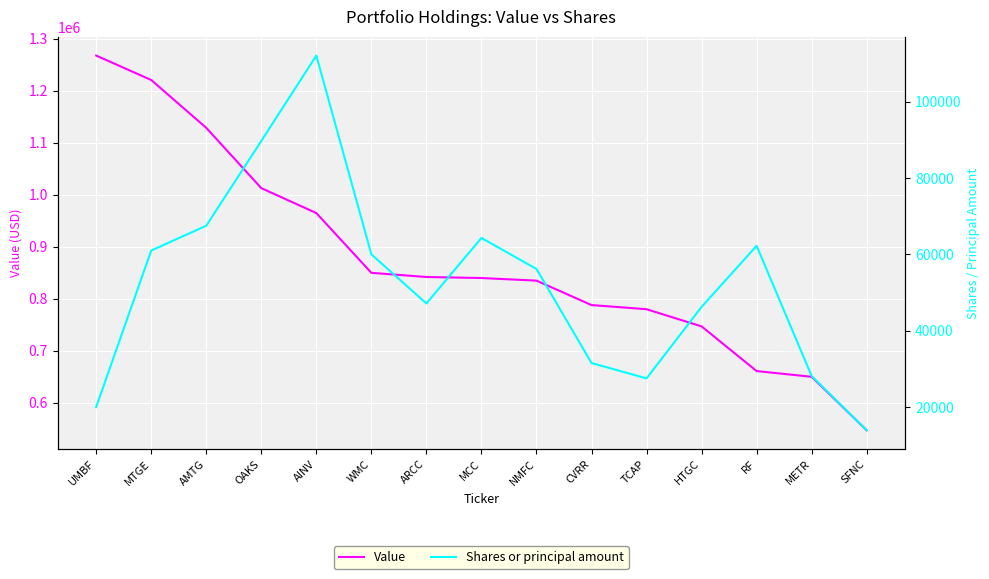

What is the value of the Shares or principal amount point at the 4th from the left?

89710